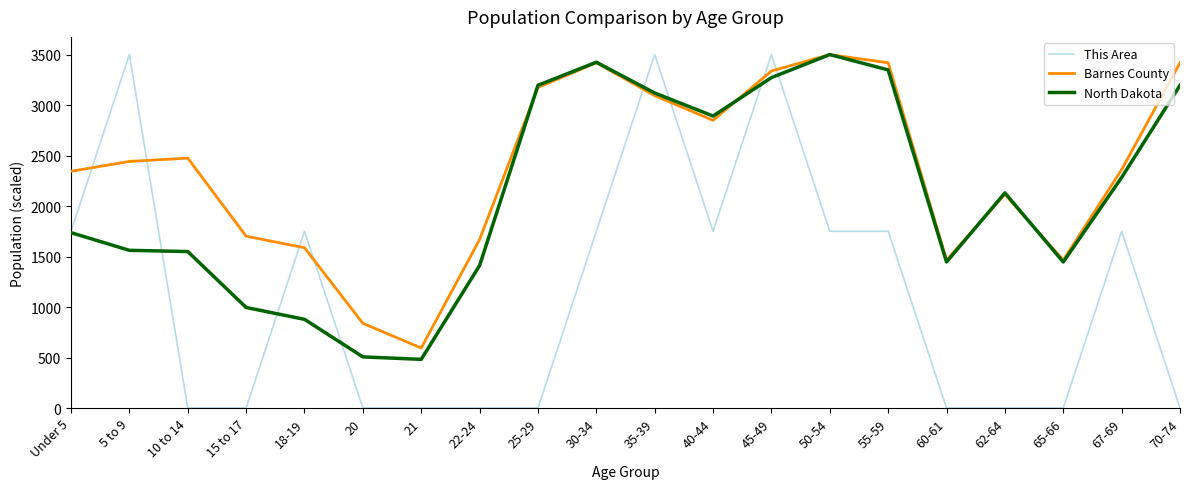

Which category has the lowest value in the Barnes County series?

21